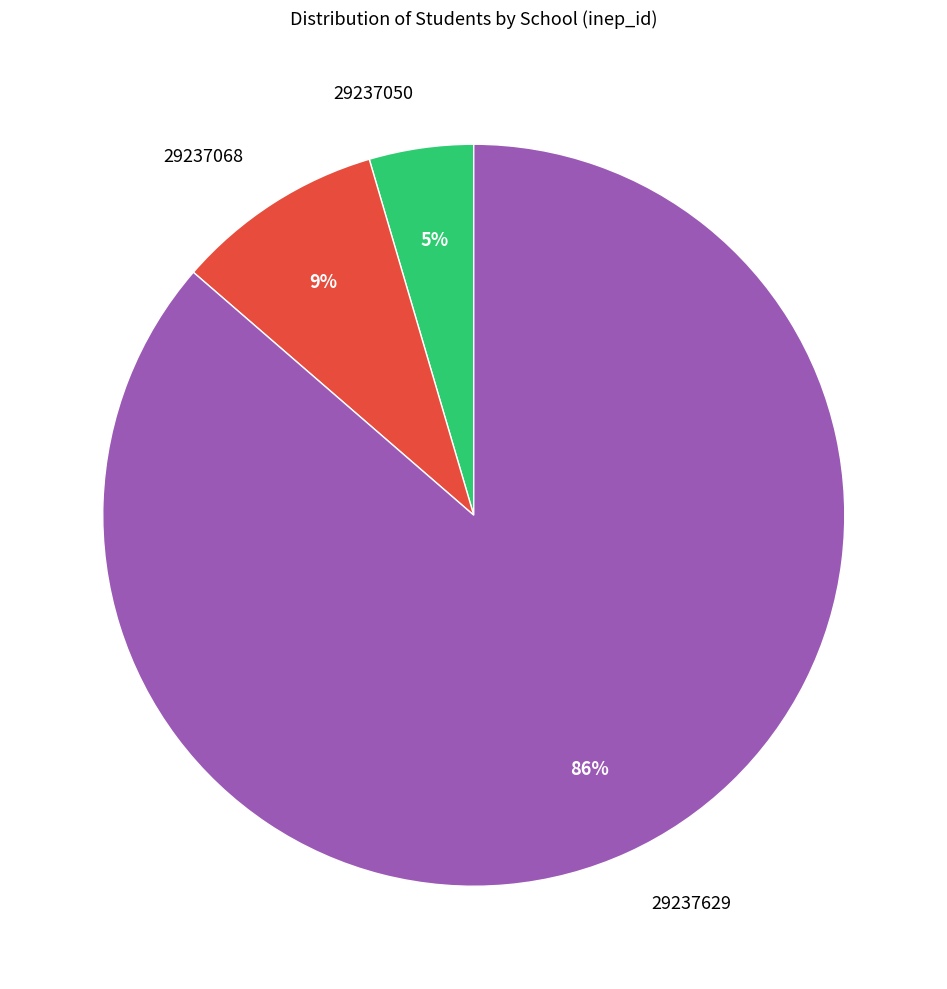

Does 29237068 represent more than half of the total?

No